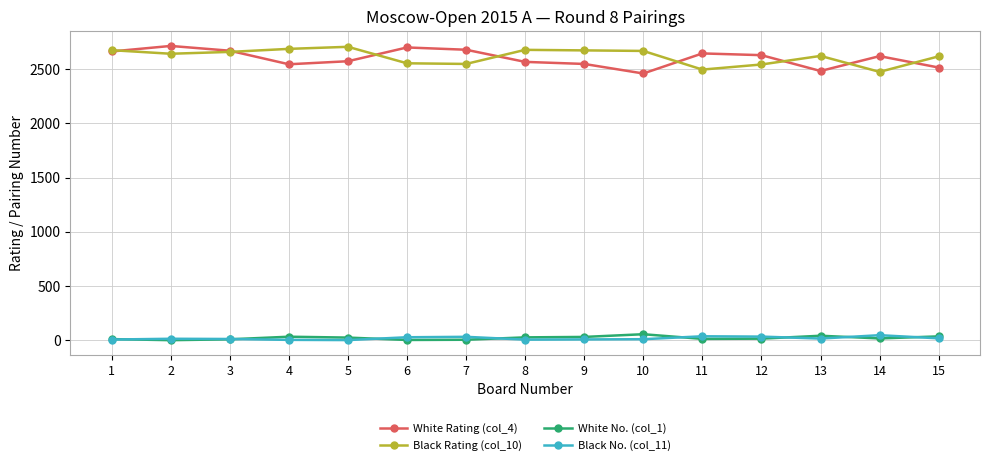

The value of Black Rating (col_10) at 9 is 2673. True or false?

True